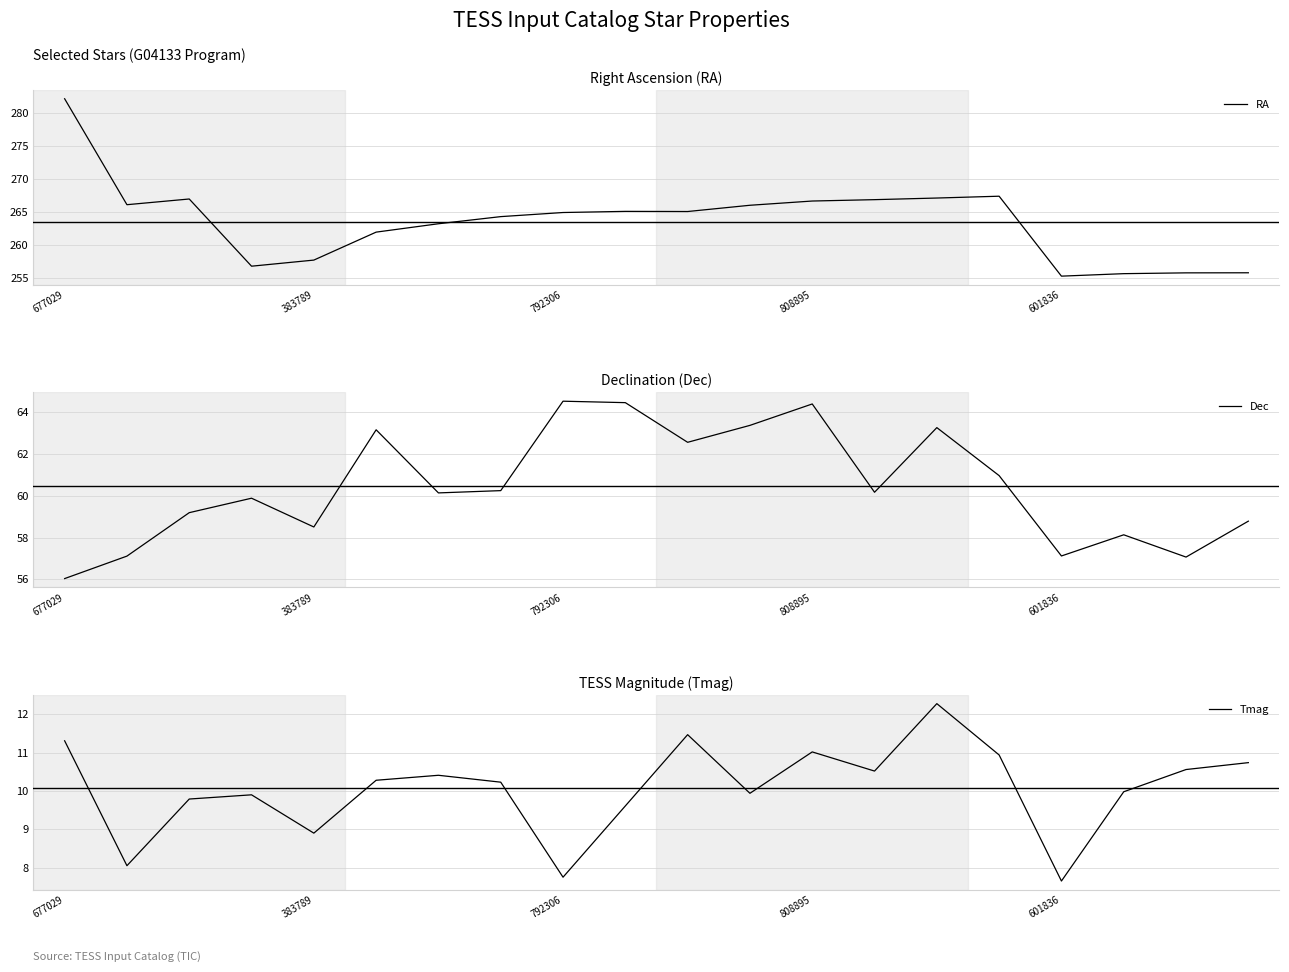

Which category has the highest value in the RA series?

677029